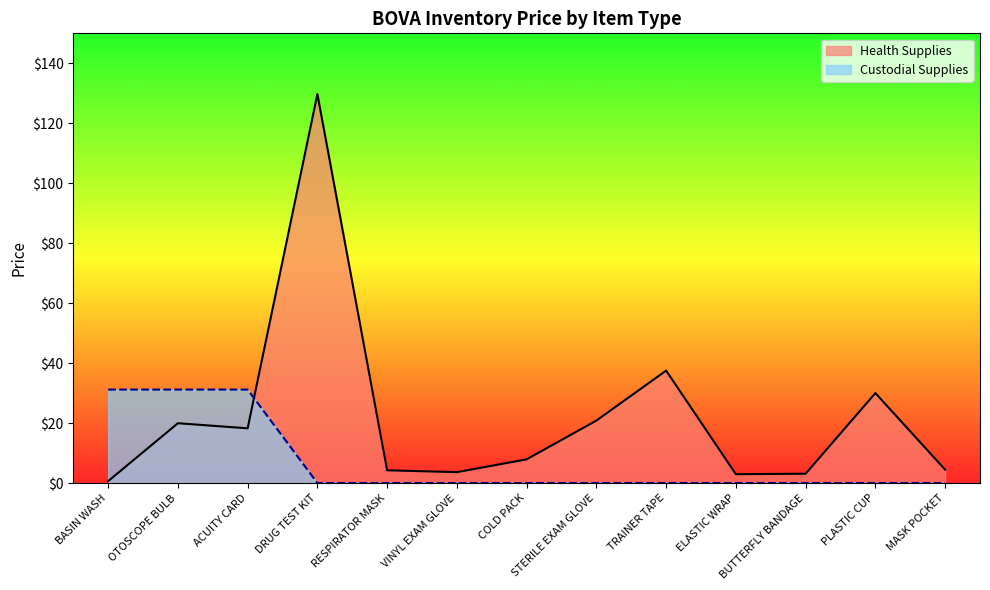

How many lines are shown in the chart?

2